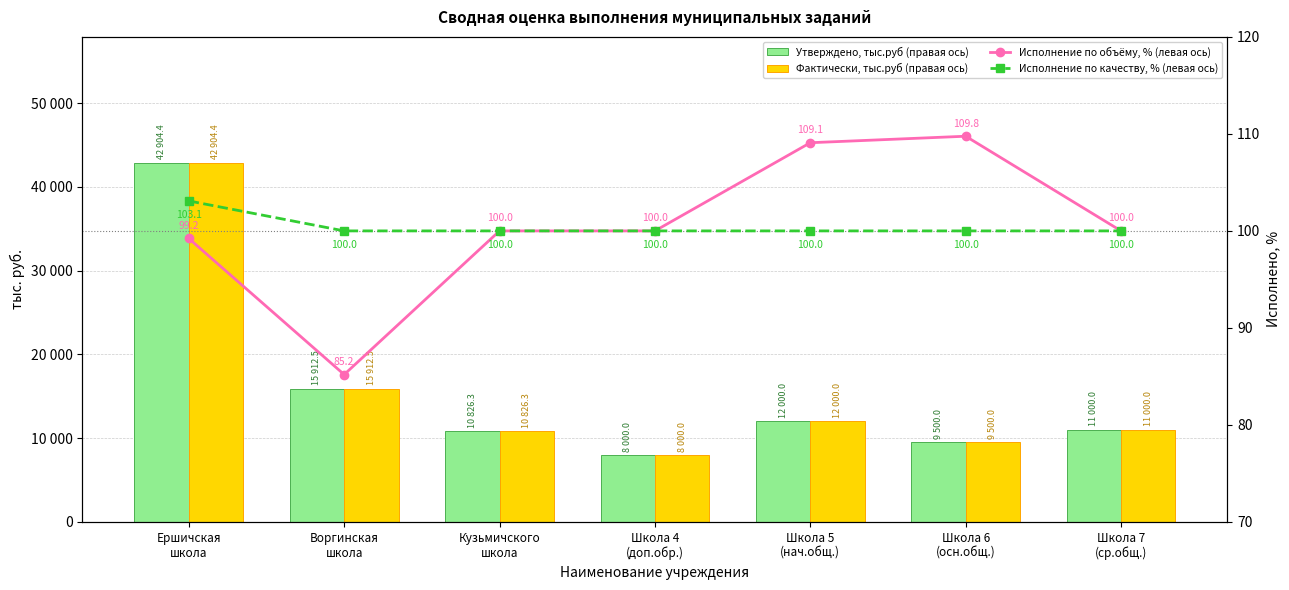

At how many categories does at least one series exceed 31297?

1